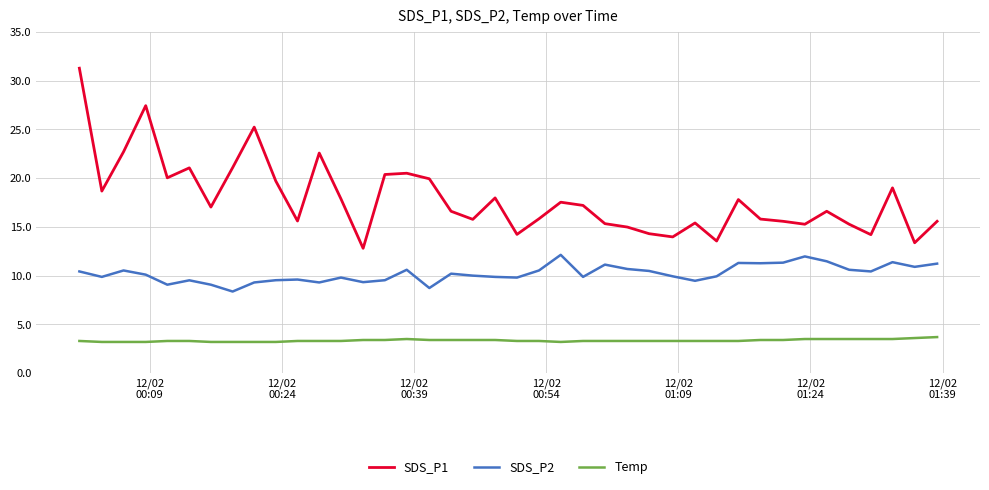

Which series has the largest total across all categories?

SDS_P1